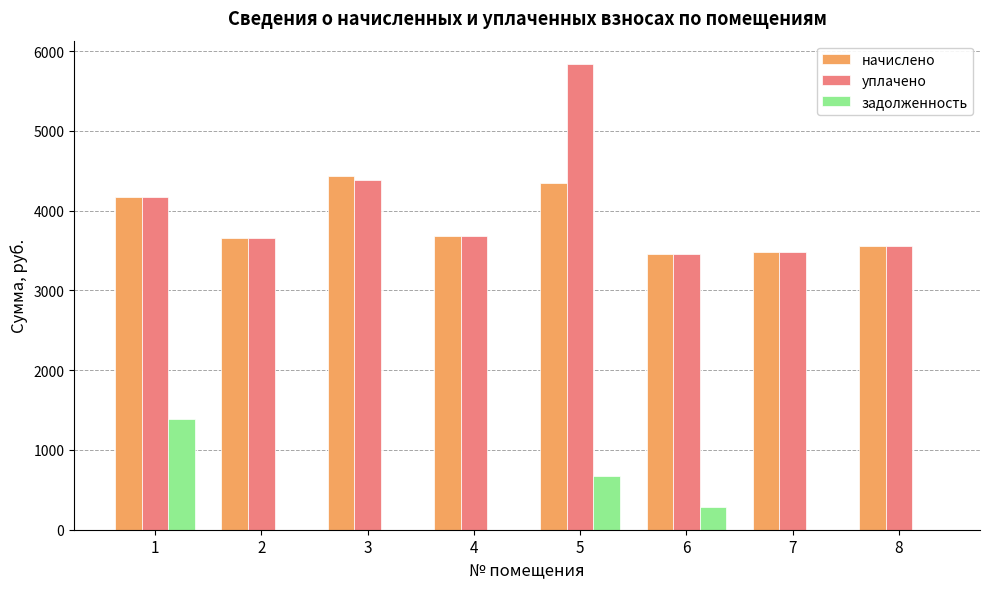

What is the sum of all уплачено values?

32253.0